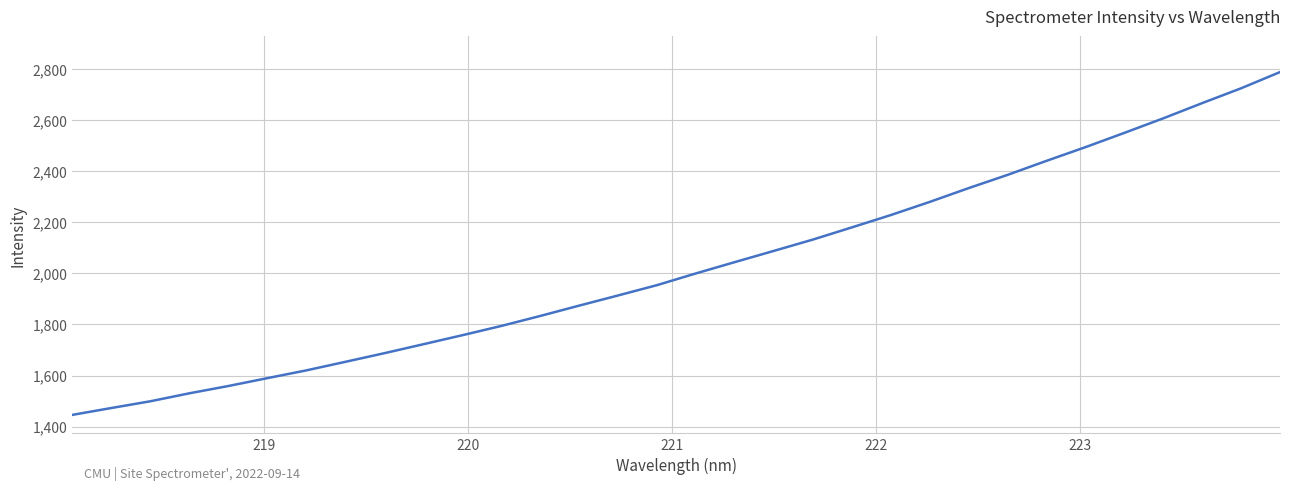

Does the chart have visible grid lines?

Yes